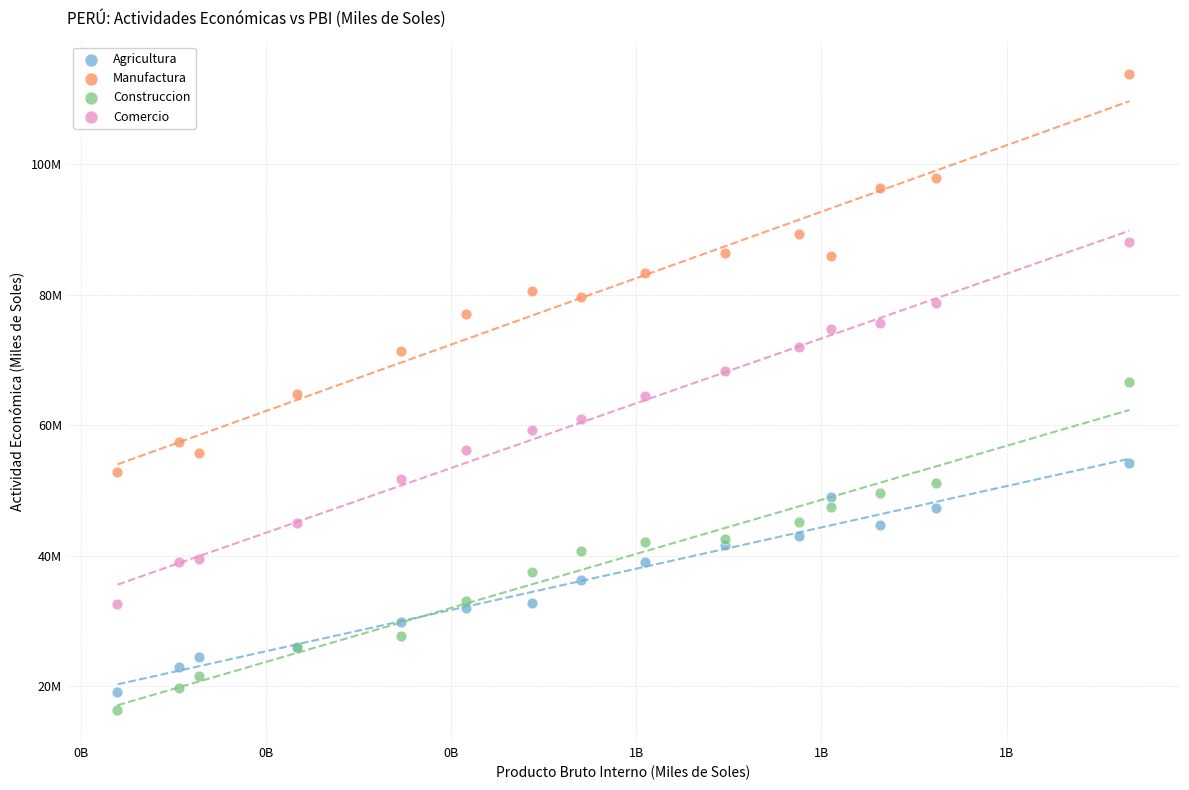

Which series has the largest Y range (max minus min)?

Manufactura